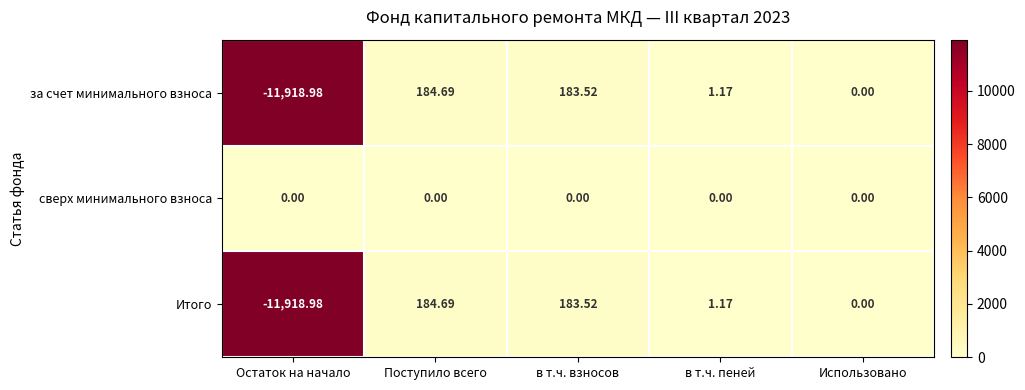

Where does the за счет минимального взноса series first go above 1?

Поступило всего